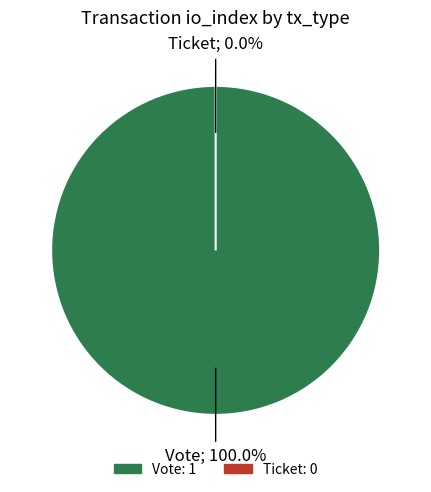

How many slices are in this pie chart?

2